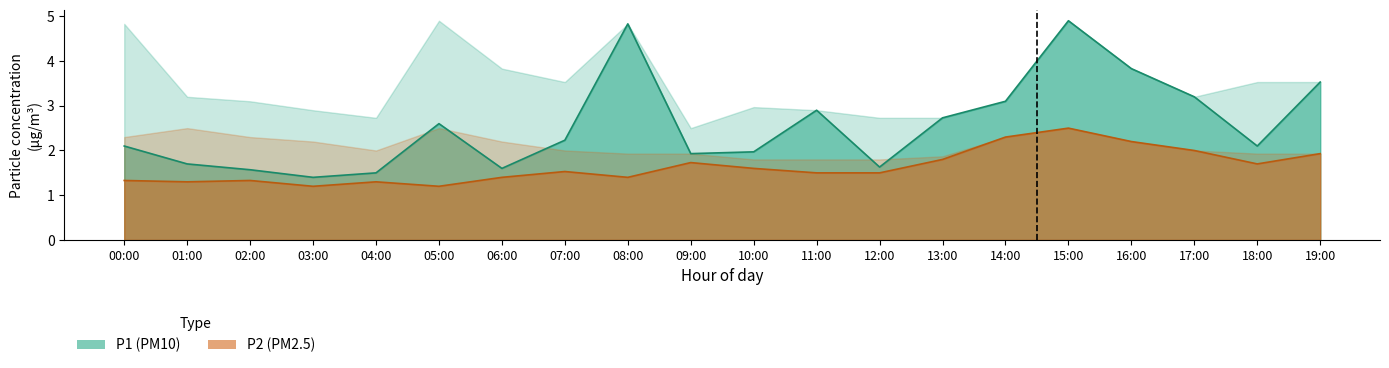

At which label is P1 closest to 3?

11:00